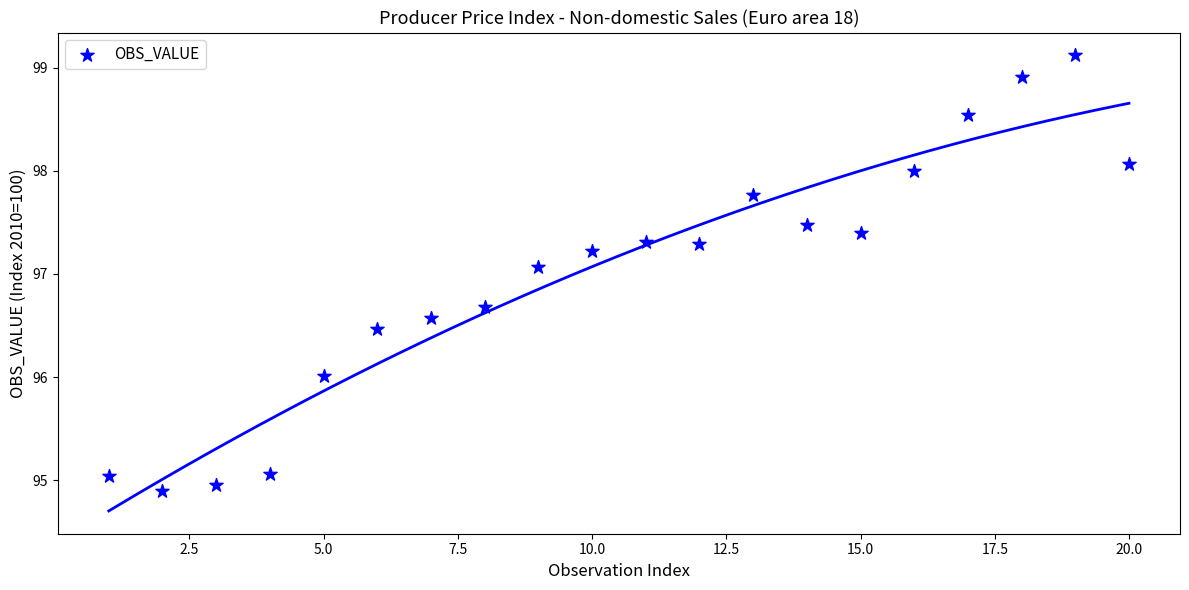

What Y value in the scatter plot is closest to 97?

97.1